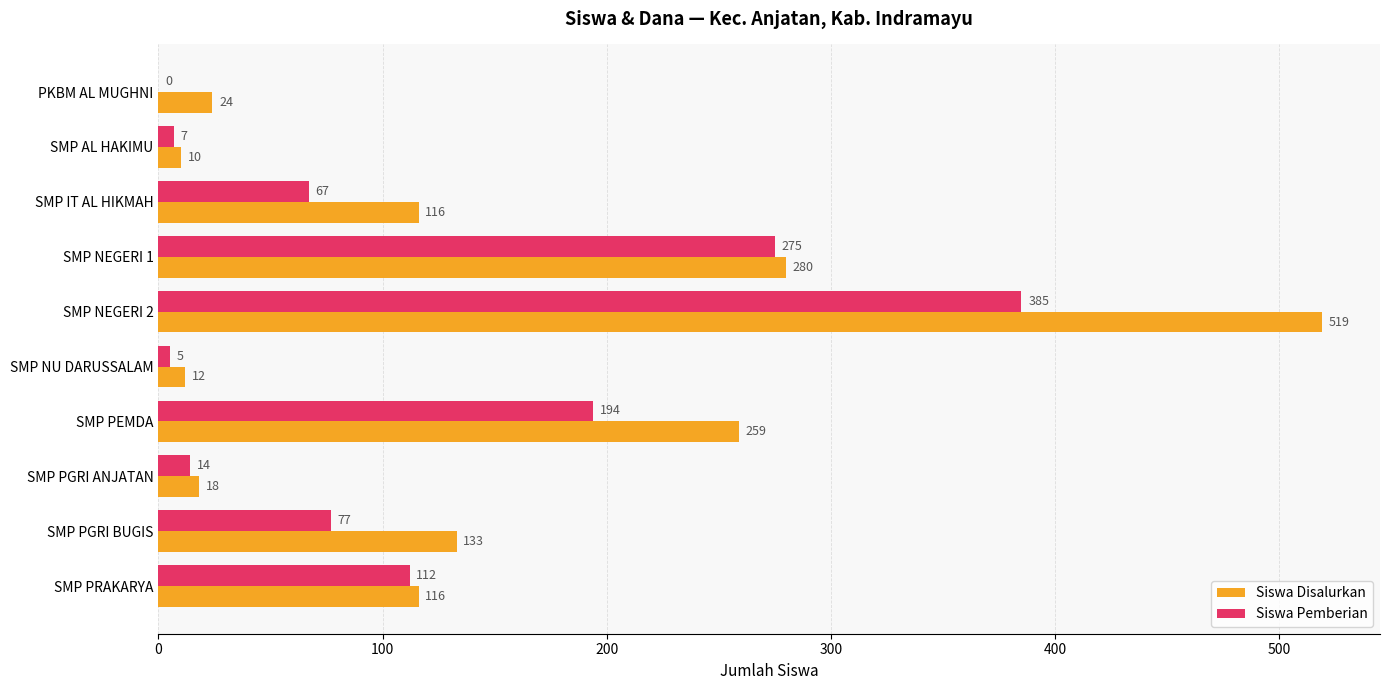

What is the maximum value shown in the chart?

519